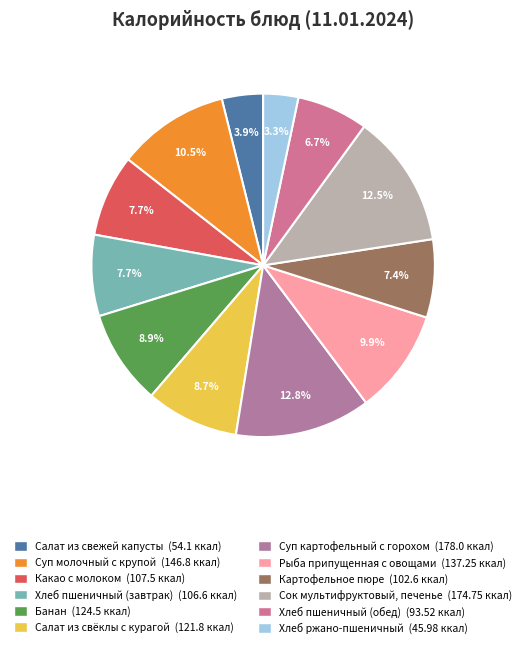

How many segments does this pie chart have?

12